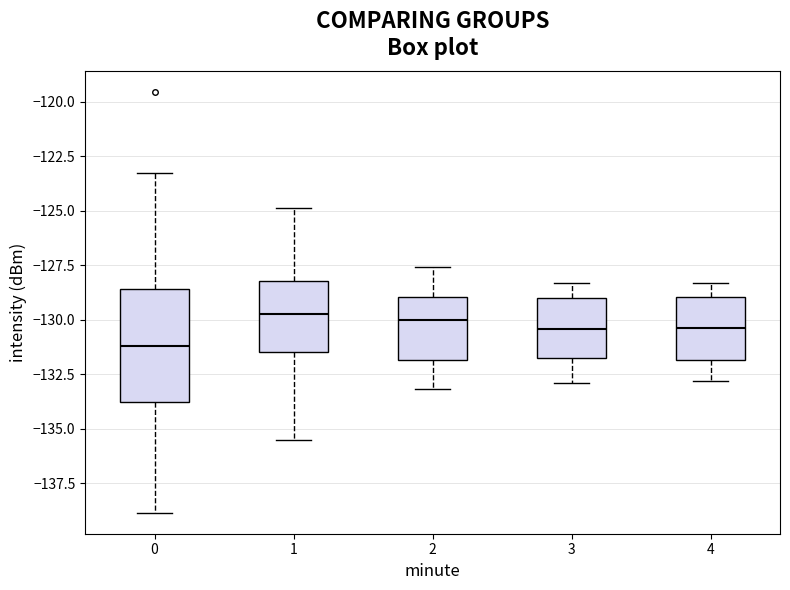

Where does the upper whisker of the box at x = 3 end on the y-axis? The values are not printed on the chart, so give them approximately, as read against the axis.

-128.5